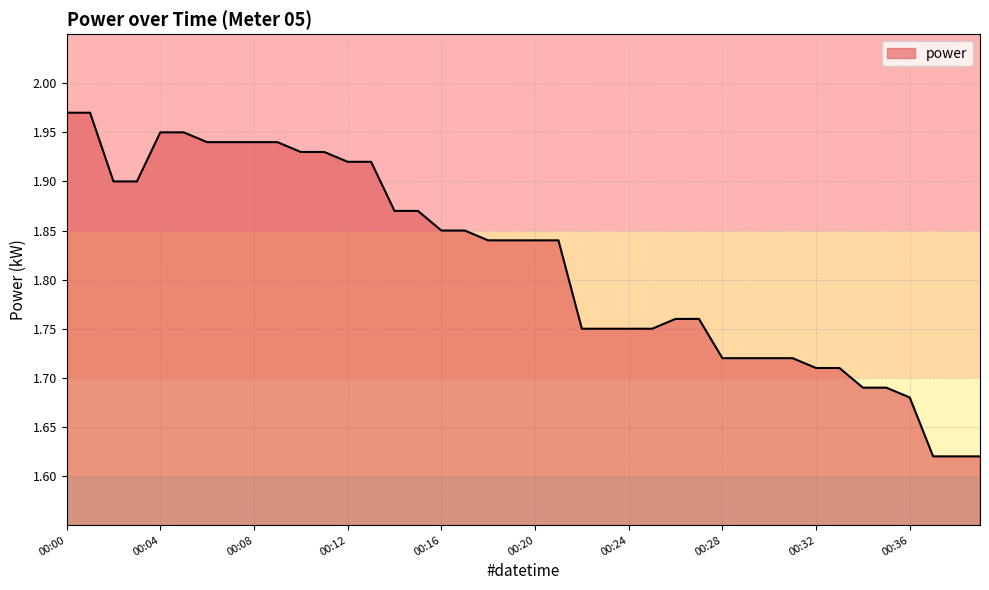

True or false: there are more than 0 points higher than both neighbors.

False